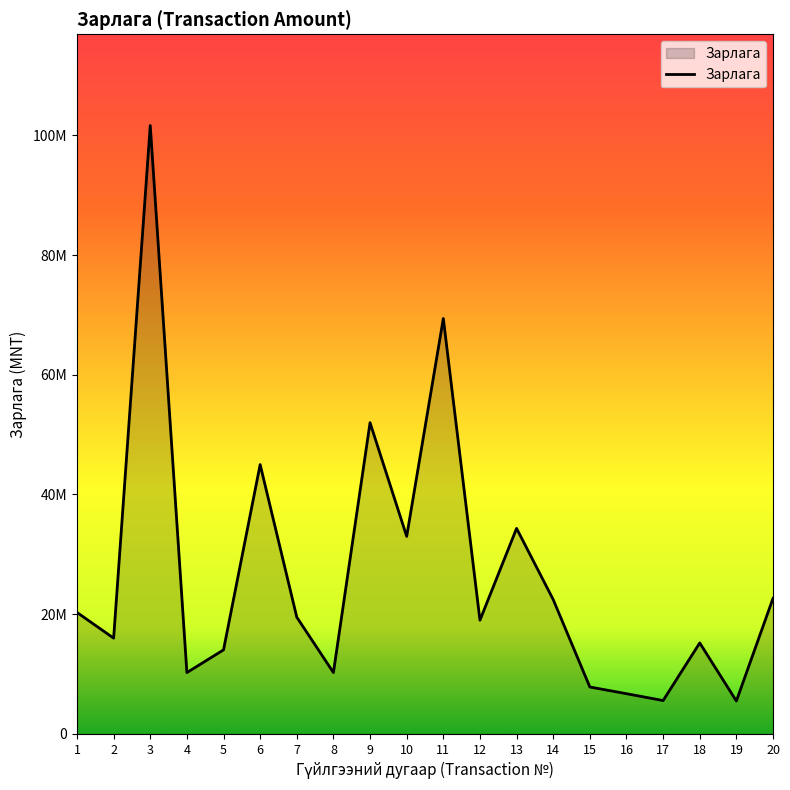

Does the chart display data point markers on the line(s)?

No